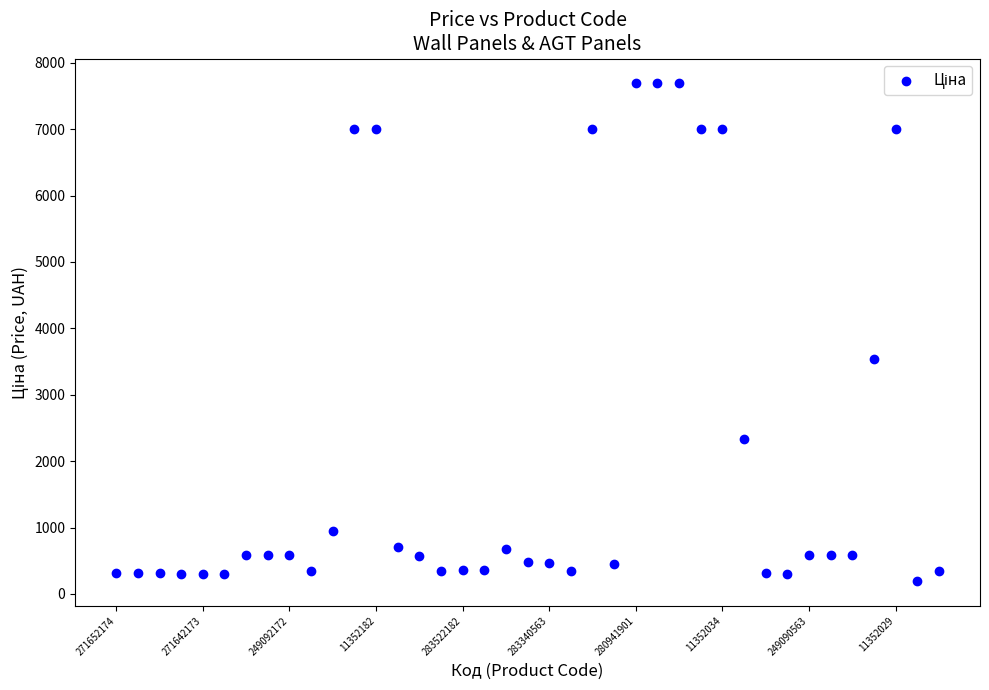

What is the range of Y values (max minus min)?

7491.6